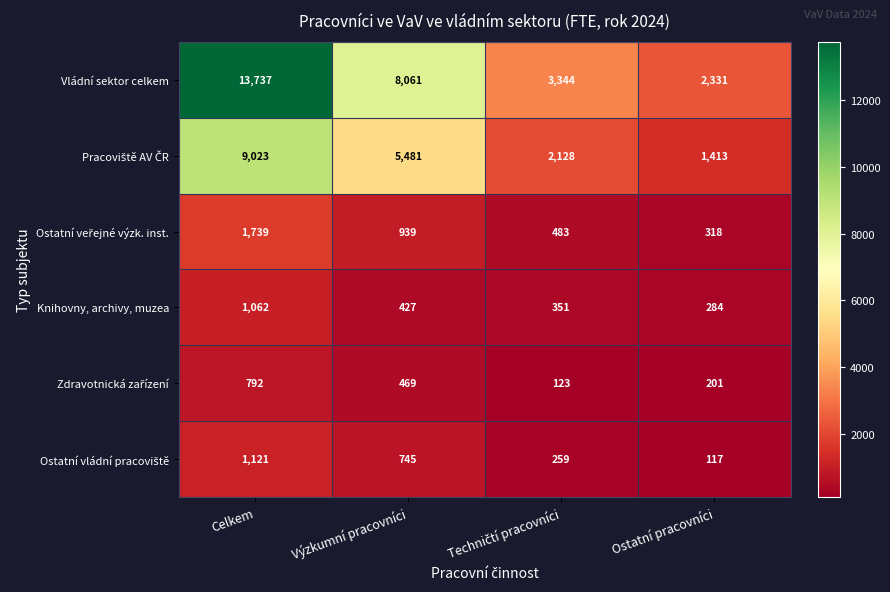

How many data points does each series have?

4